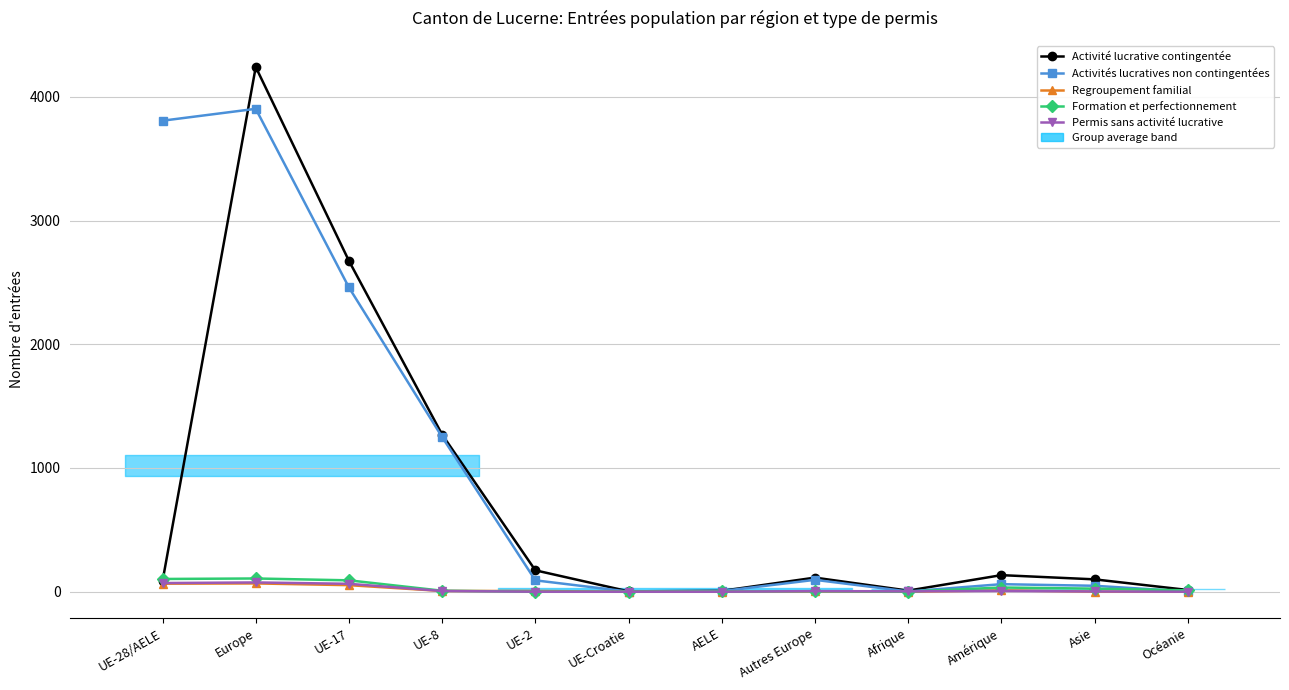

Which has a higher value, Amérique or UE-Croatie?

Amérique